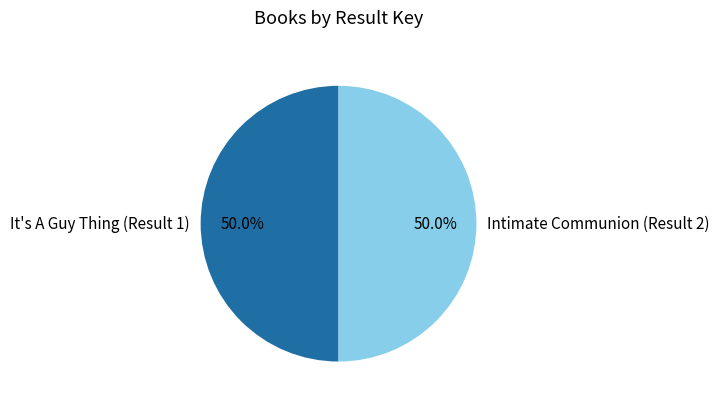

Is the sum of Intimate Communion (Result 2) and It's A Guy Thing (Result 1) greater than half?

Yes